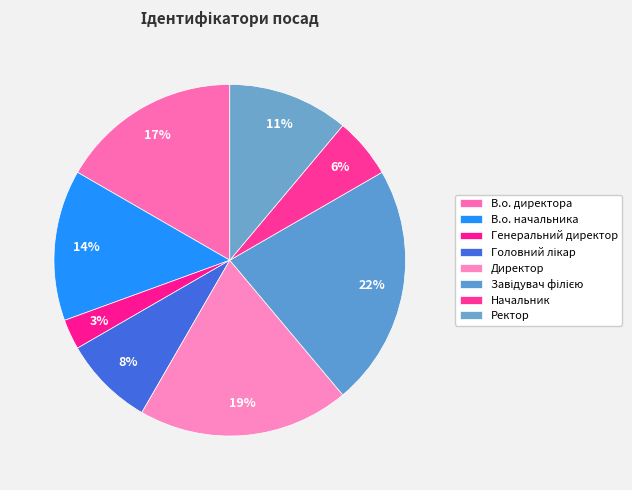

To the nearest percent, what portion does Ректор represent?

11%